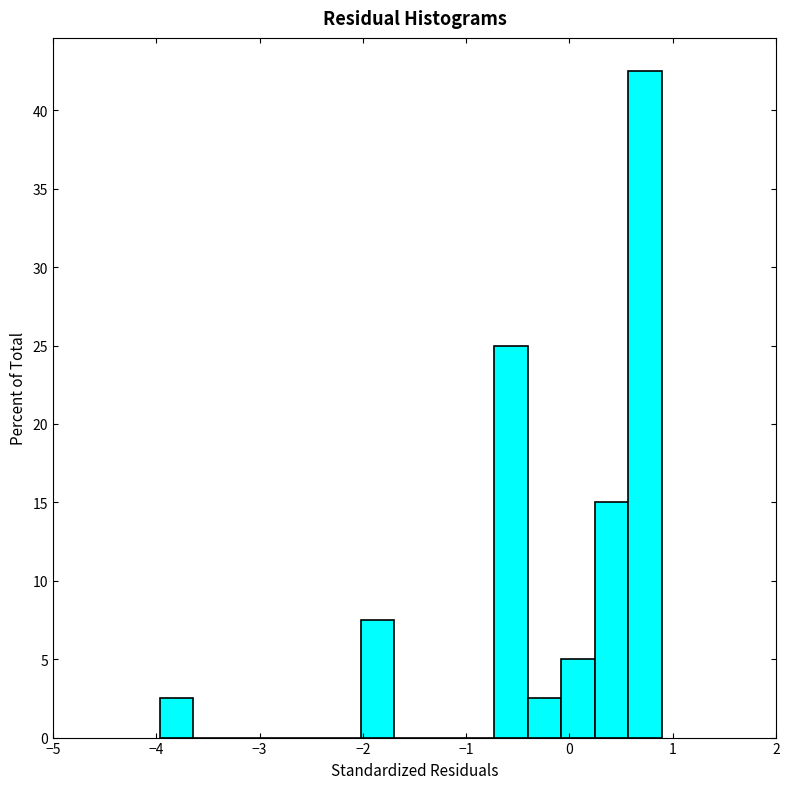

Read against the x-axis, roughly where is the centre of the tallest bar?

0.7